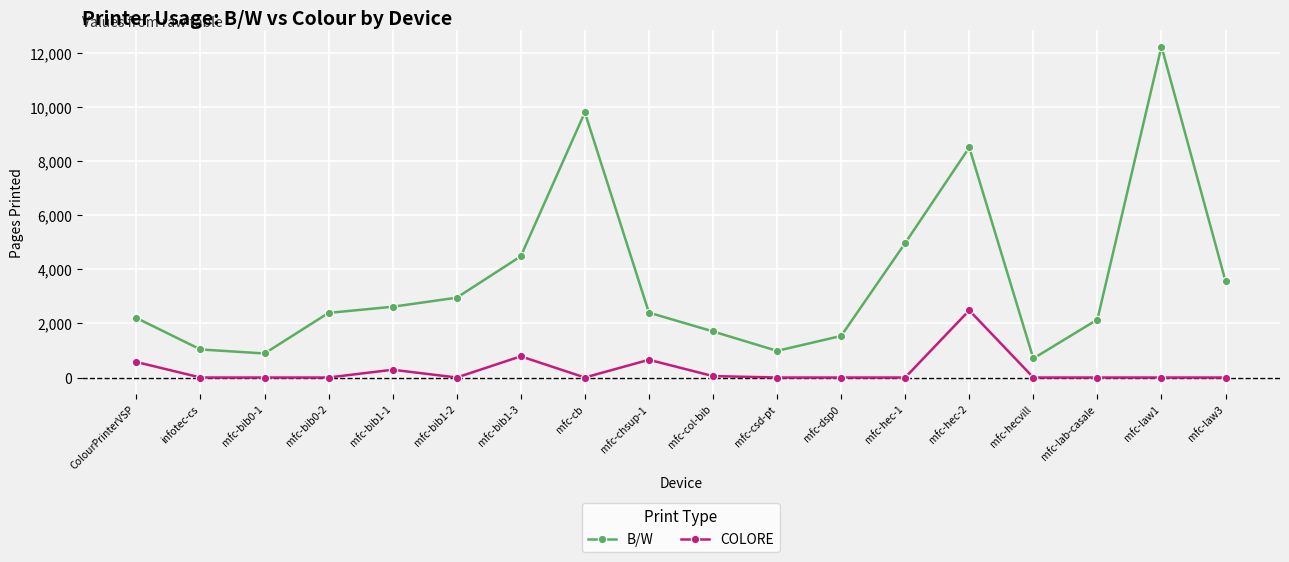

True or false: COLORE and B/W cross at least once.

False